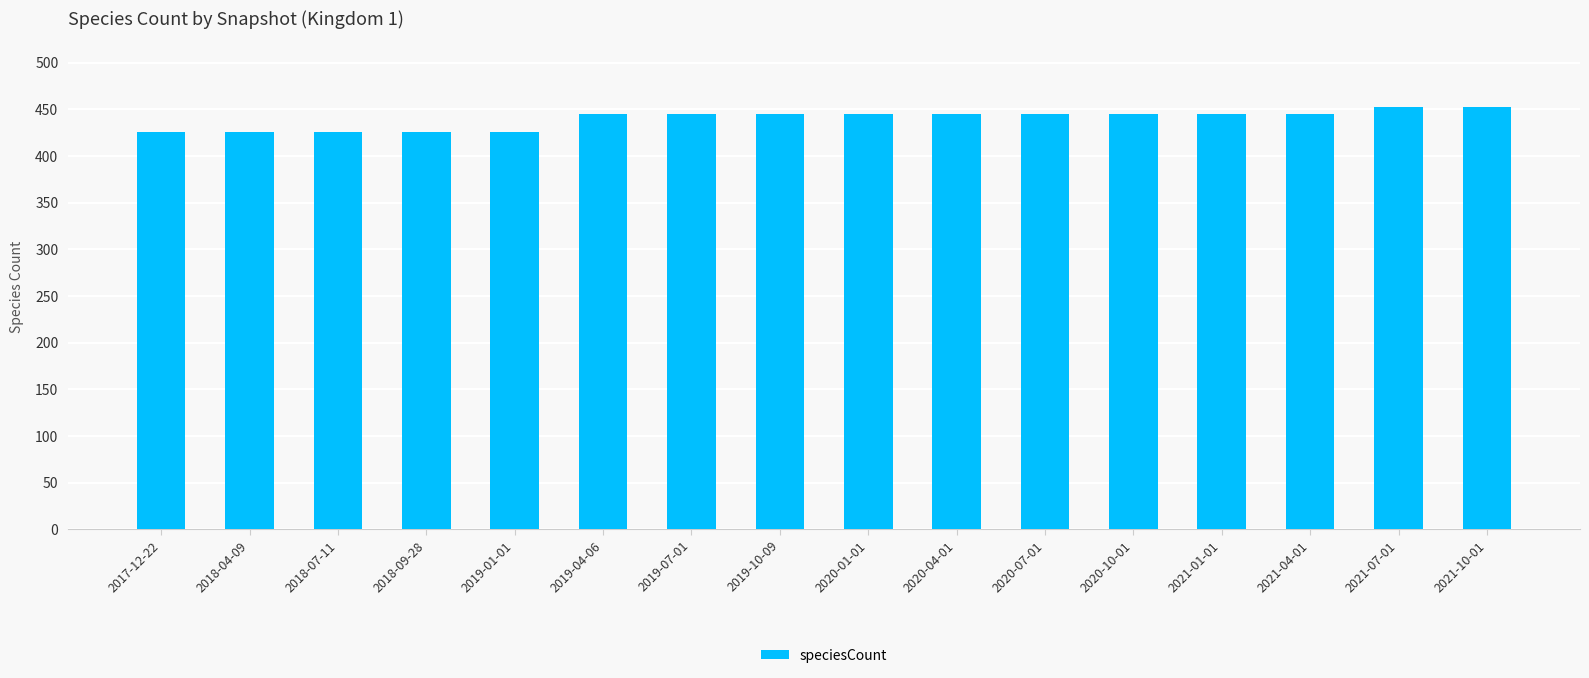

What is the sum of all values?

7039